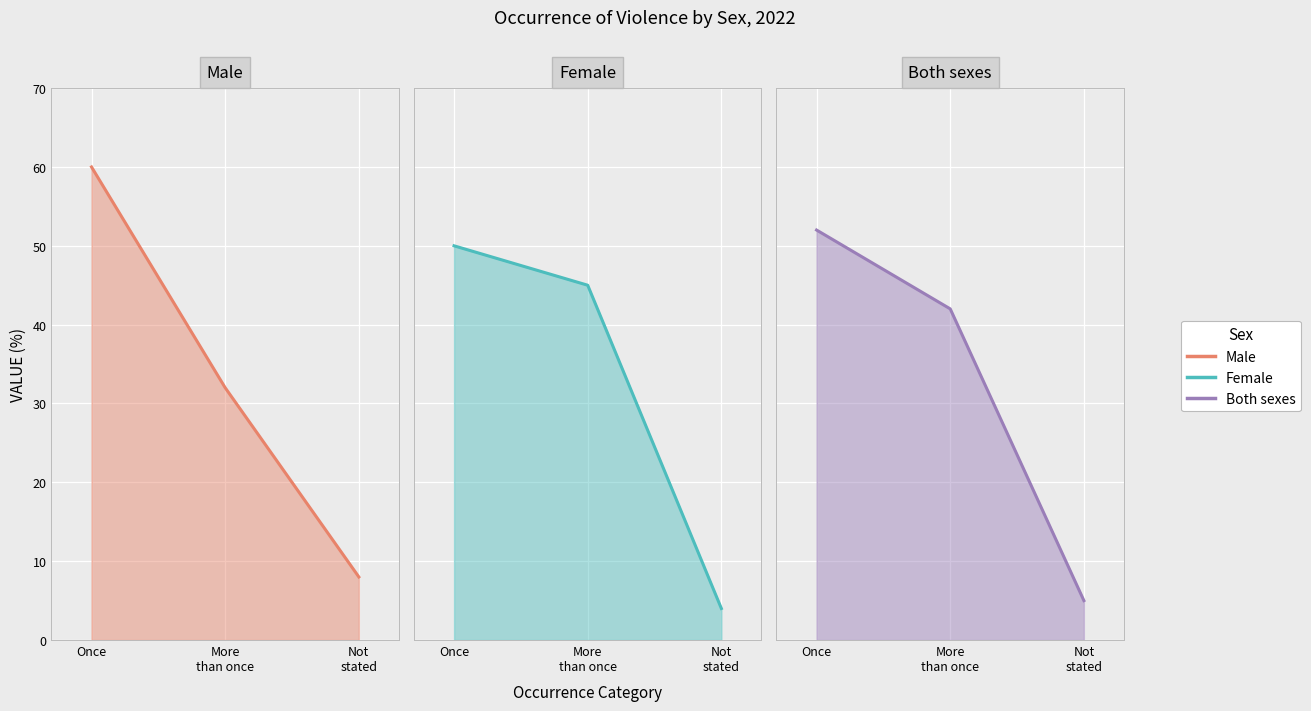

Between Once and More
than once, which series saw the biggest shift?

Male